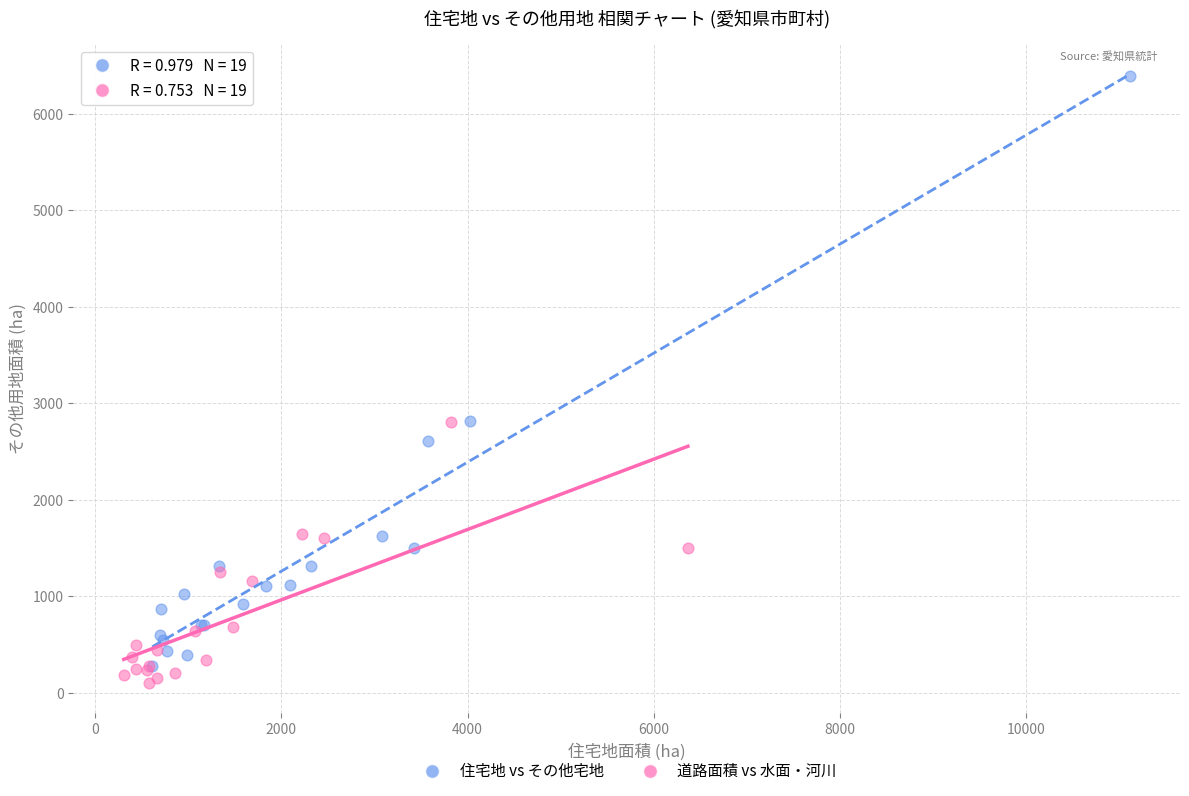

Which series has the widest spread of Y values?

住宅地 vs その他宅地